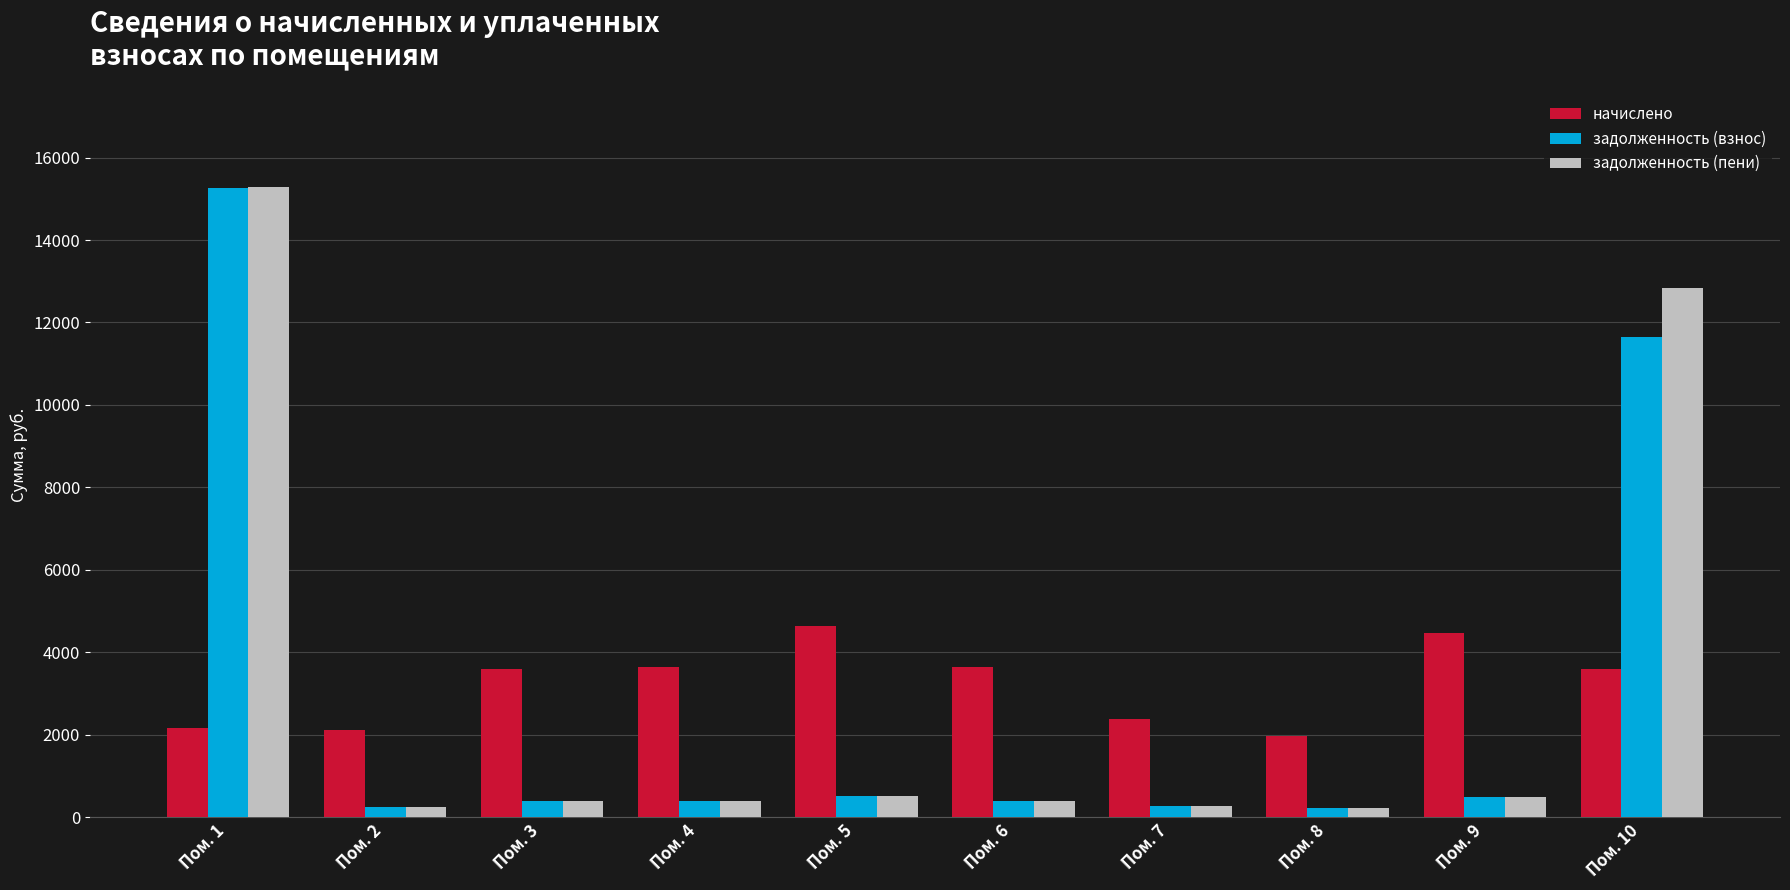

What is the sum of all задолженность (взнос) values?

29853.5